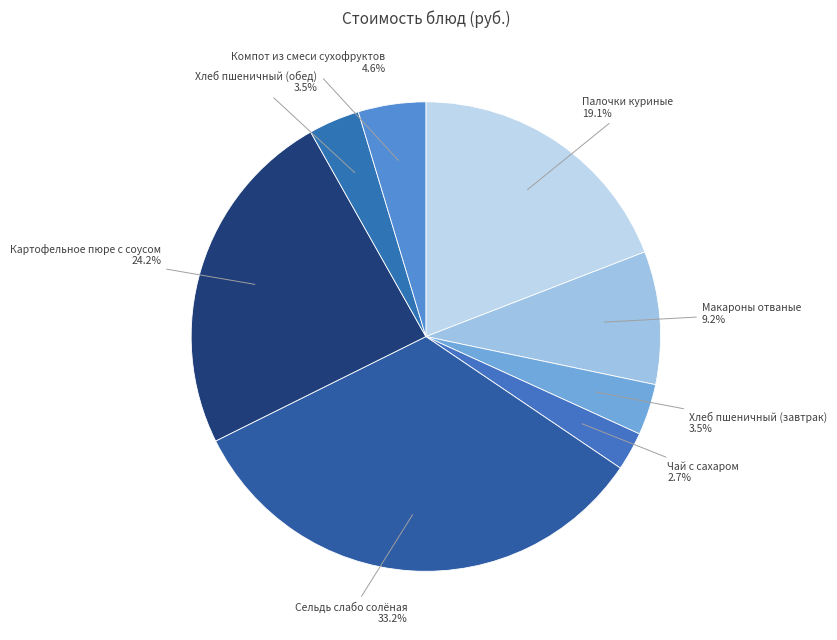

To the nearest percent, what is the difference between the Палочки куриные and Чай с сахаром slice percentages?

16%